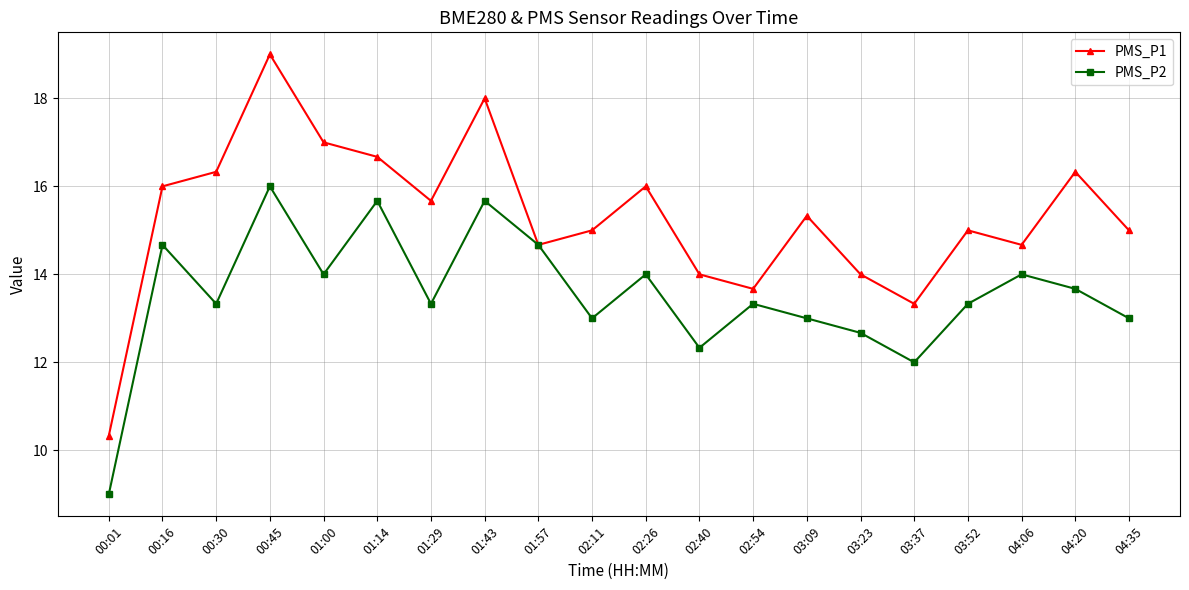

Rank the series by their maximum value, from highest to lowest.

PMS_P1, PMS_P2